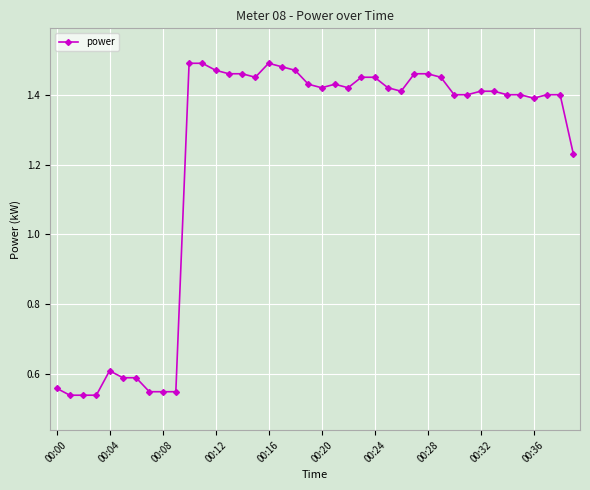

How many values are between 1 and 2?

30